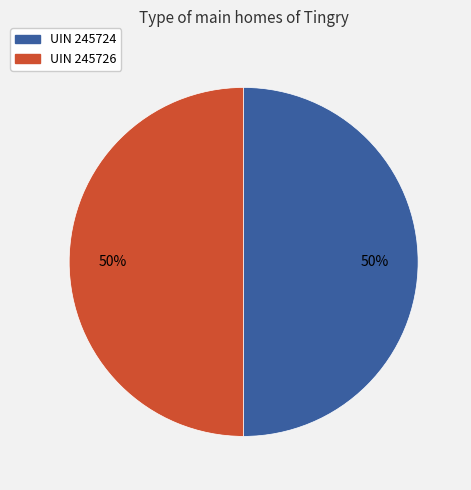

What percentage is the UIN 245726 slice, to the nearest percent?

50%